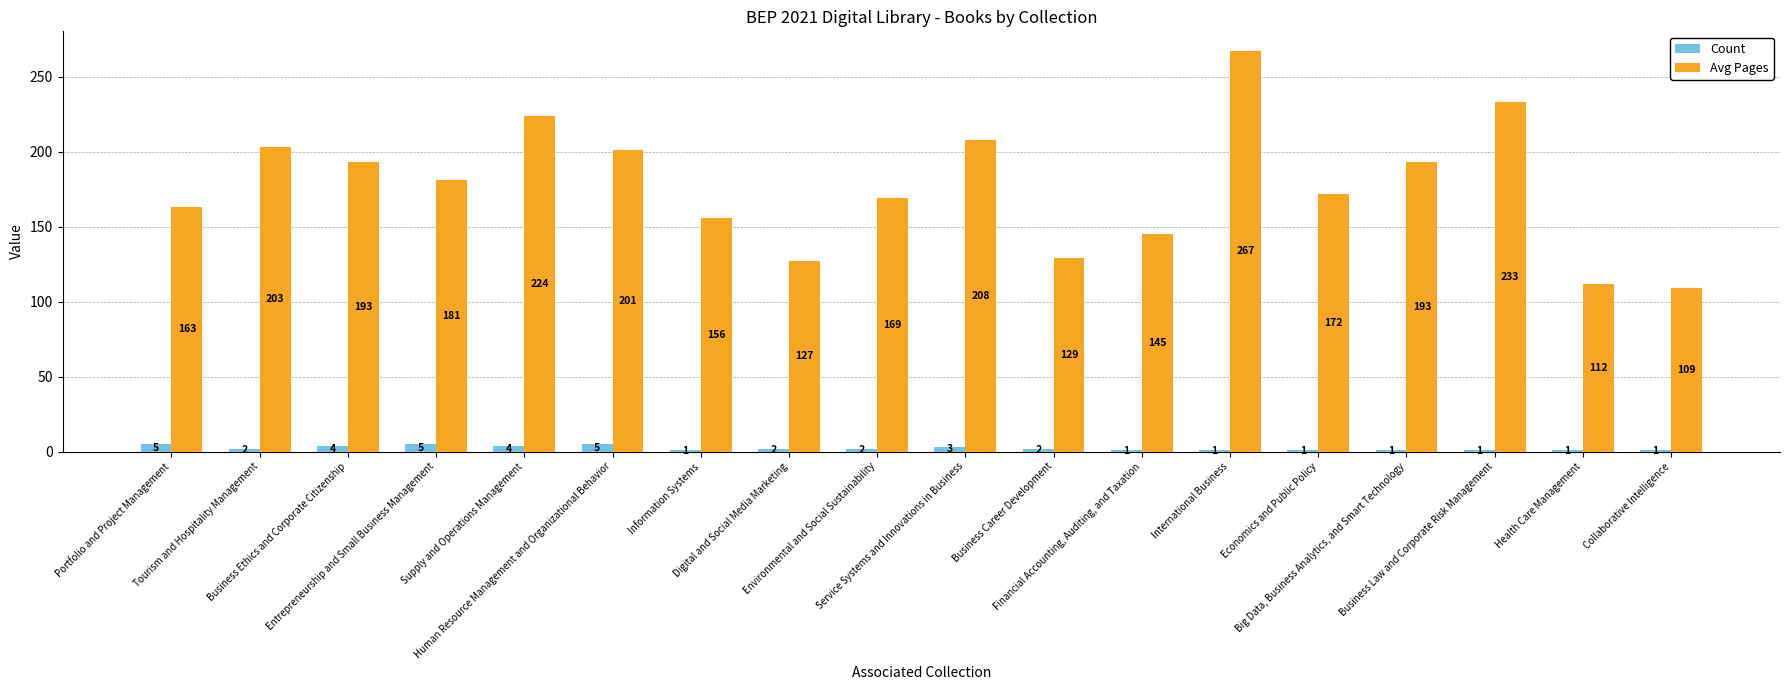

What are all the series names shown in the legend?

Count, Avg Pages